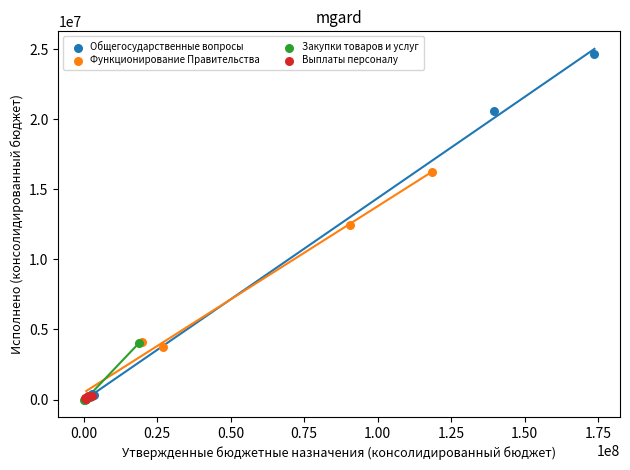

Which series reaches the maximum Y coordinate?

Общегосударственные вопросы